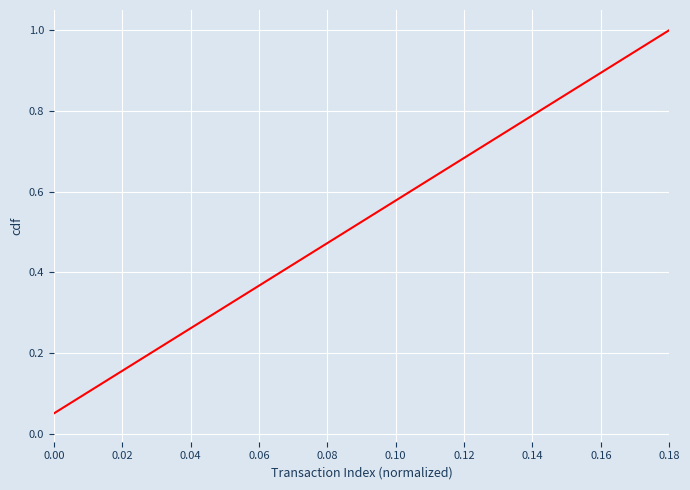

How many series are shown in this chart?

1